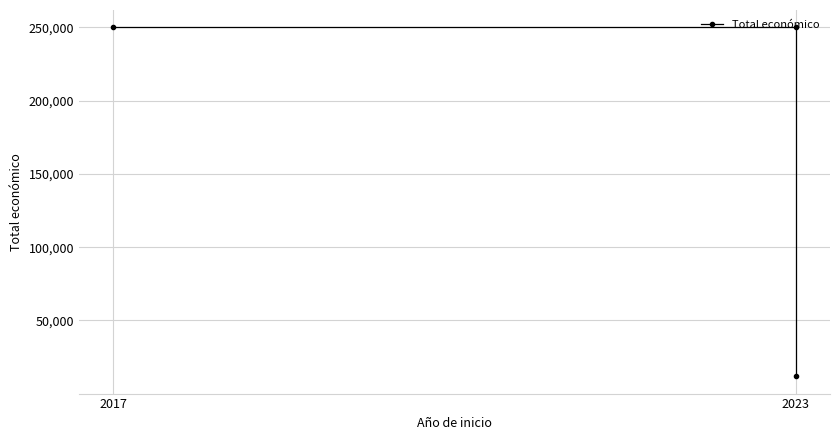

How many lines are shown in the chart?

1